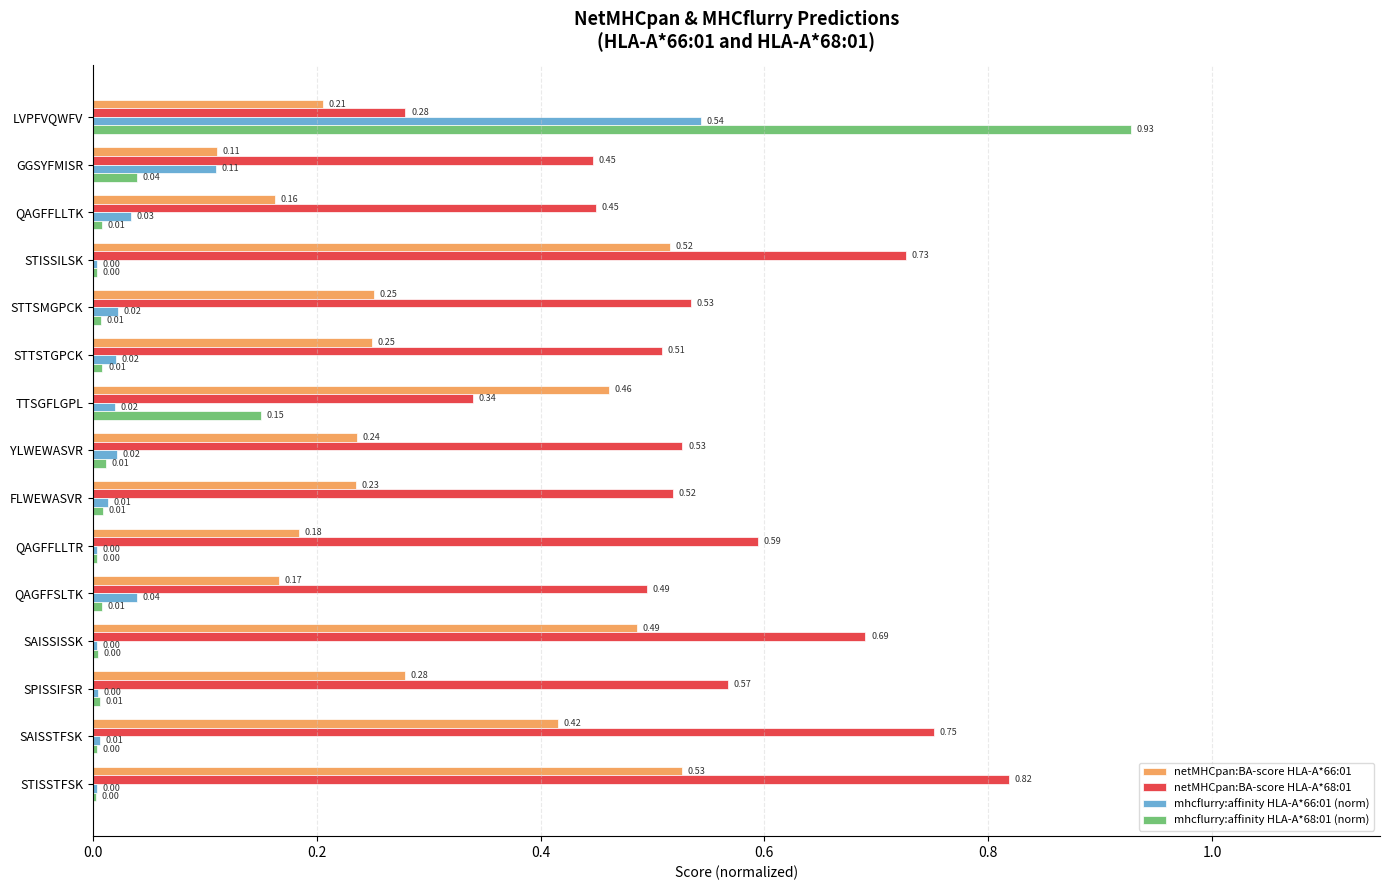

Which series has the widest spread of values?

mhcflurry:affinity HLA-A*68:01 (norm)